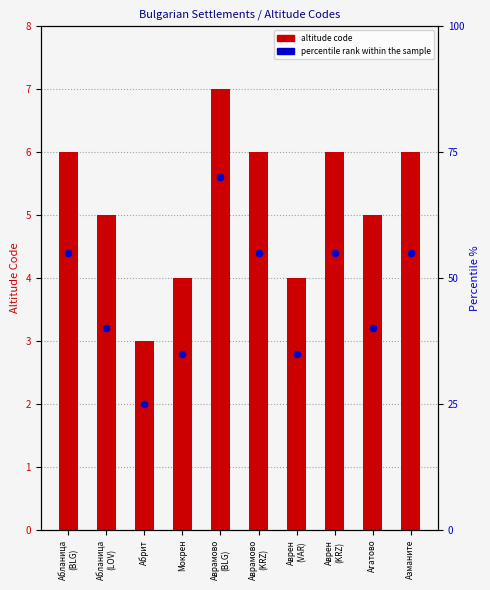

What are all the series names shown in the legend?

altitude code, percentile rank within the sample